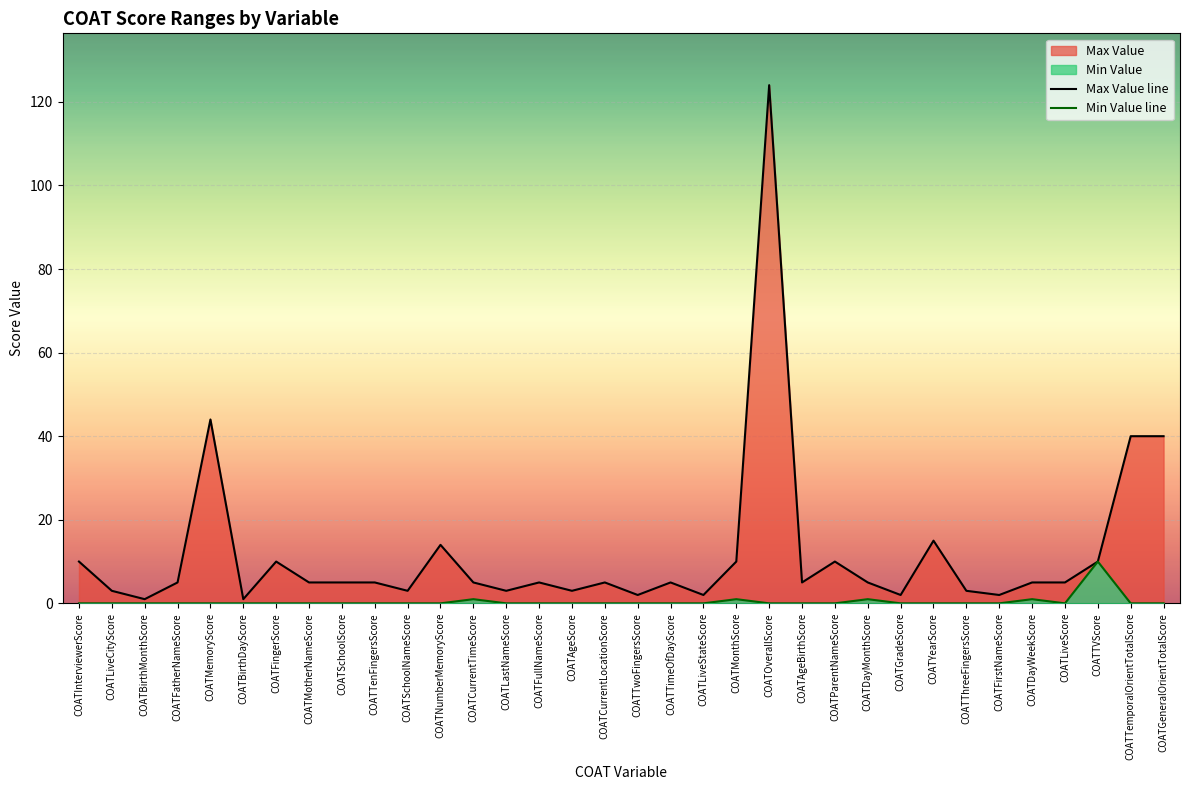

What is the total value across all series at COATAgeScore?

3